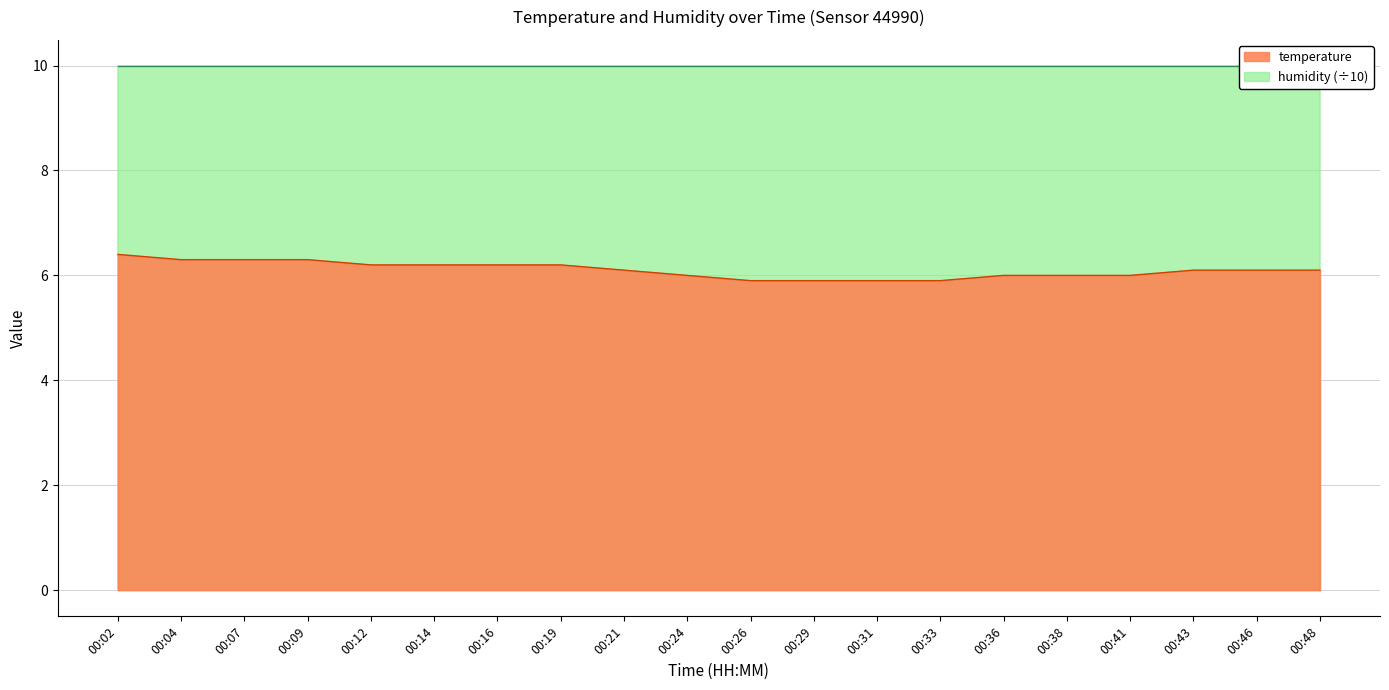

Rank the categories by value from lowest to highest.

00:26, 00:29, 00:31, 00:33, 00:24, 00:36, 00:38, 00:41, 00:21, 00:43, 00:46, 00:48, 00:12, 00:14, 00:16, 00:19, 00:04, 00:07, 00:09, 00:02